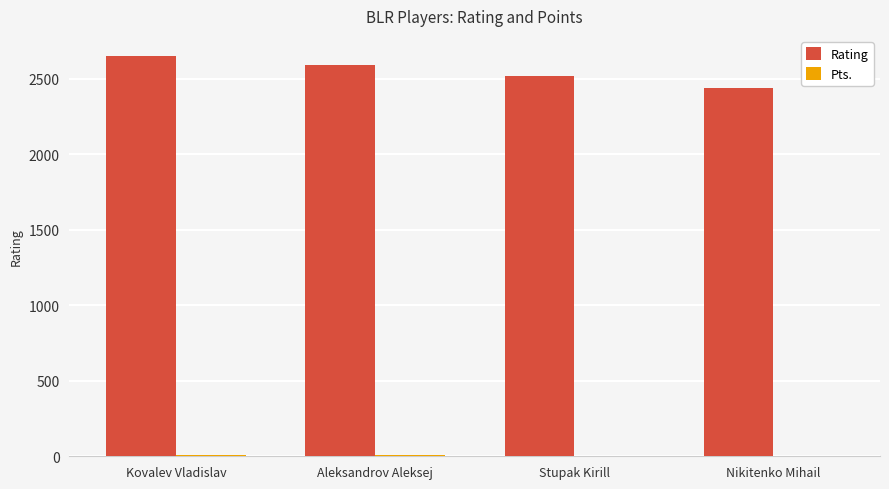

What is the sum of all Rating values?

10200.0